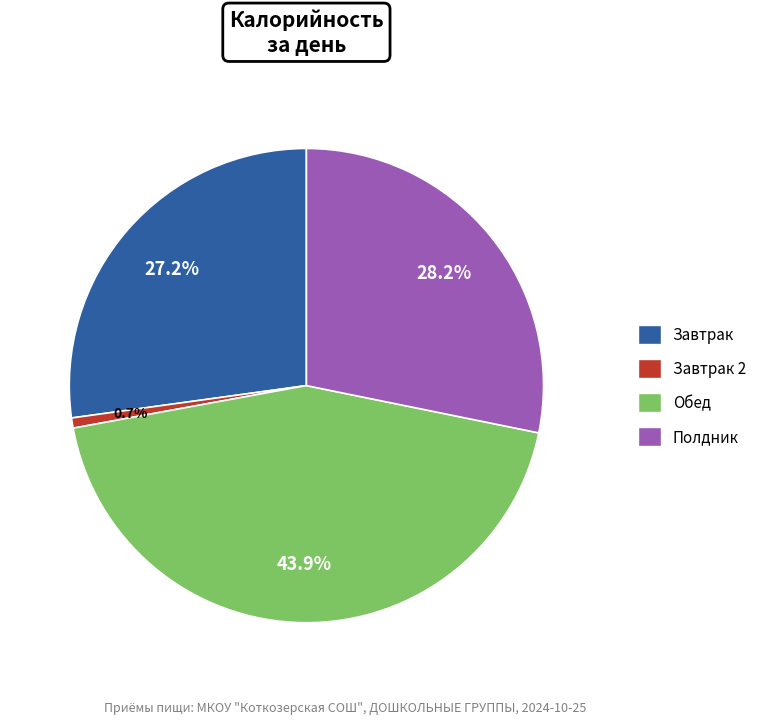

What percentage is the Завтрак 2 slice, to the nearest percent?

1%